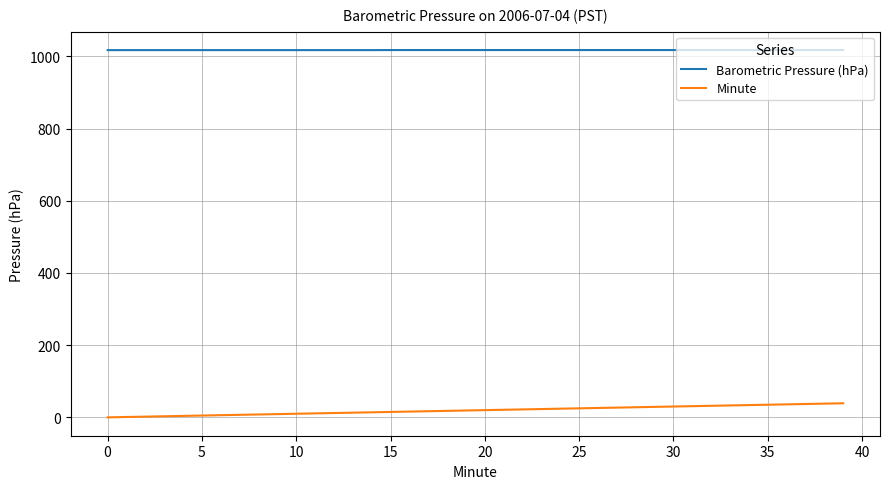

List the series in order of their overall mean, highest first.

Barometric Pressure (hPa), Minute